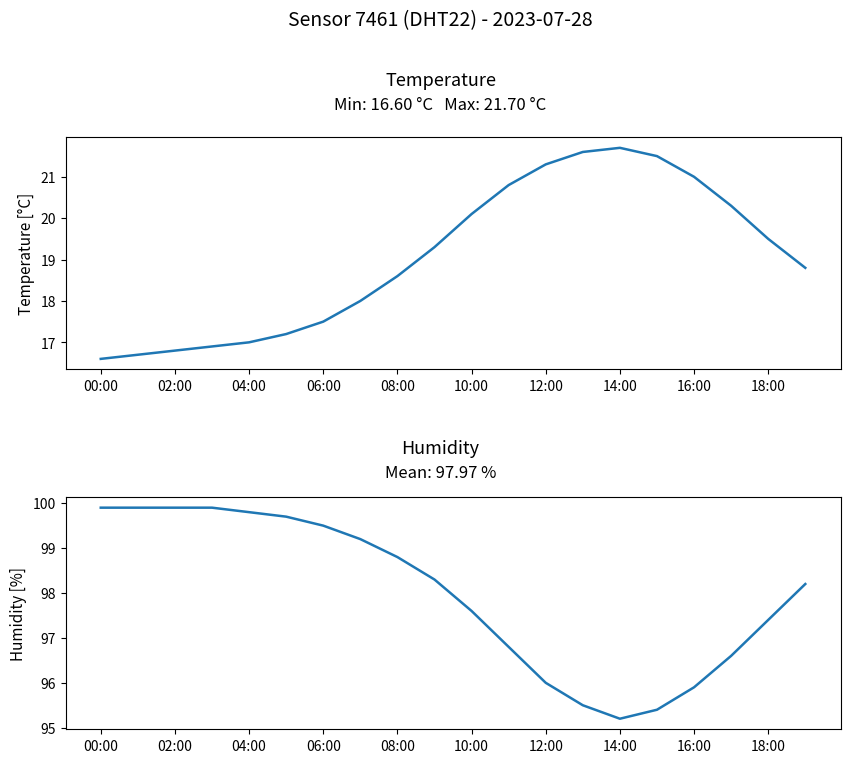

True or false: temperature and humidity cross at least once.

False